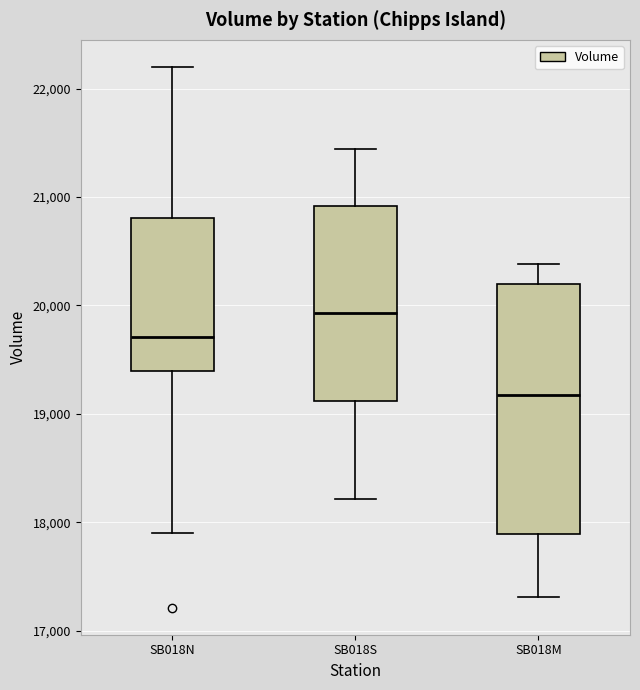

Which box has the highest median line?

SB018S